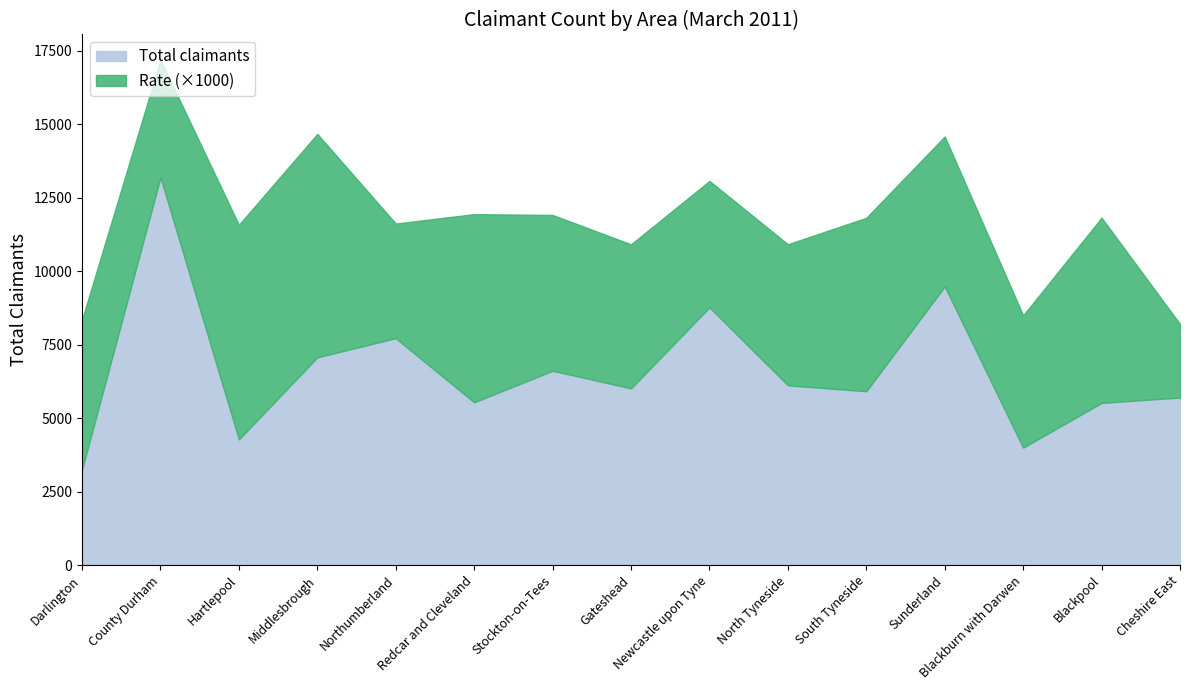

What is the approximate value of Total claimants at Cheshire East, to the nearest 100?

5700